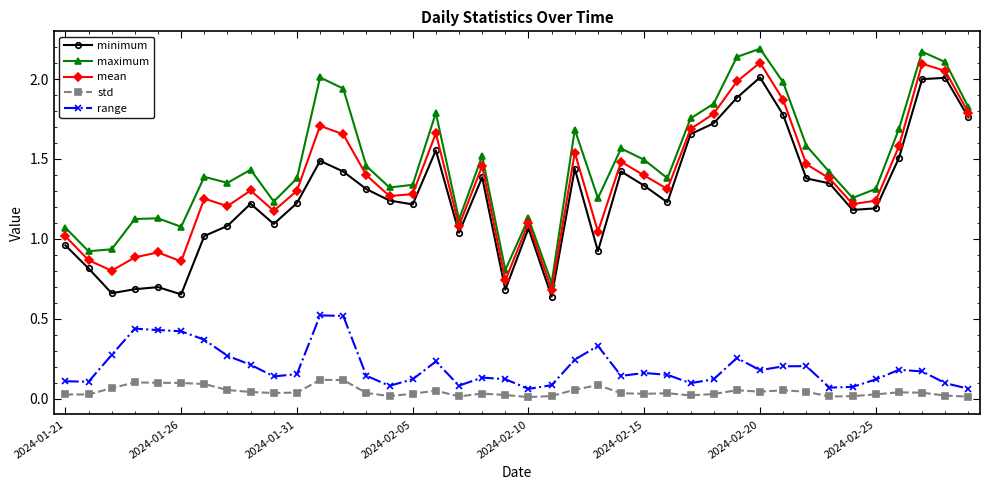

What is the difference between the maximum and minimum values in the range series?

0.5